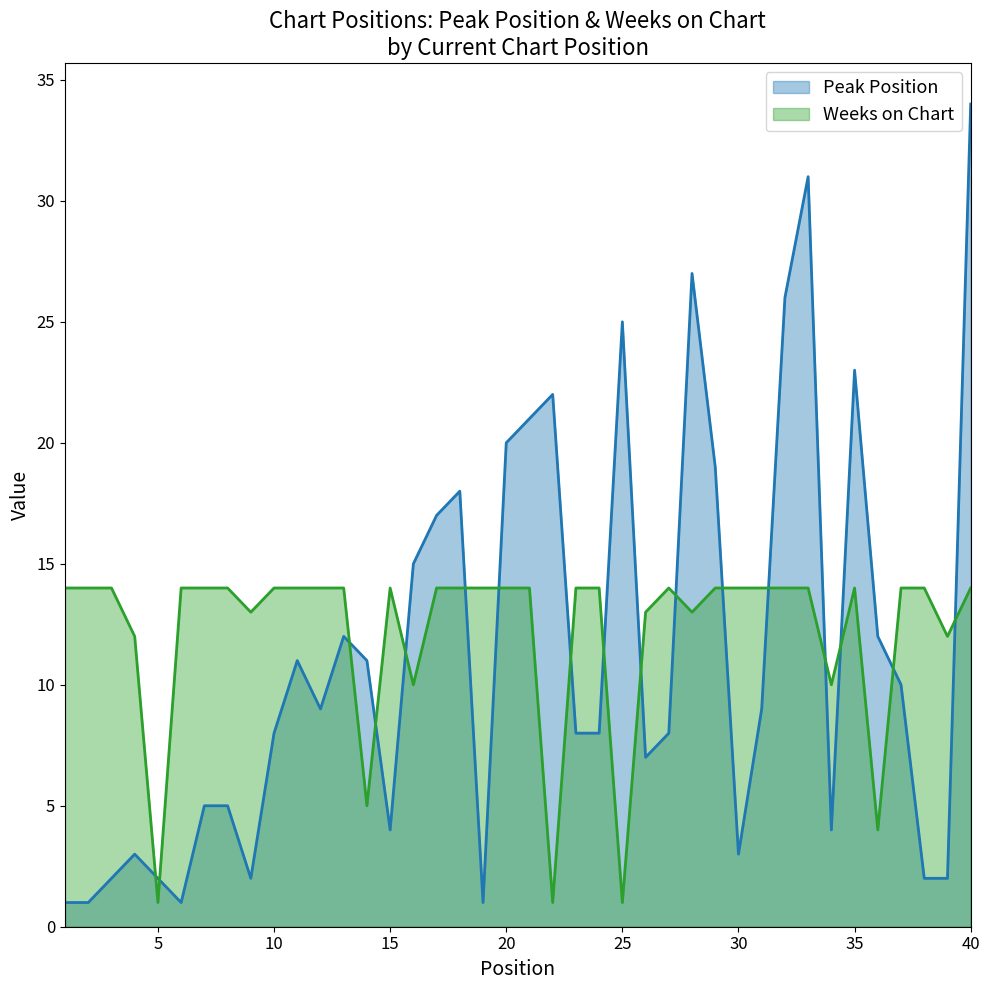

How many intersections are there between Weeks on Chart and Peak Position?

17